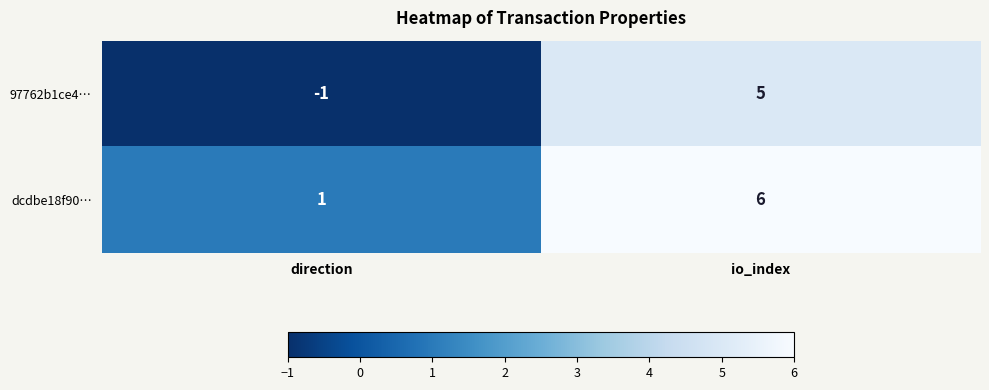

Which label corresponds to the largest value in the chart?

io_index